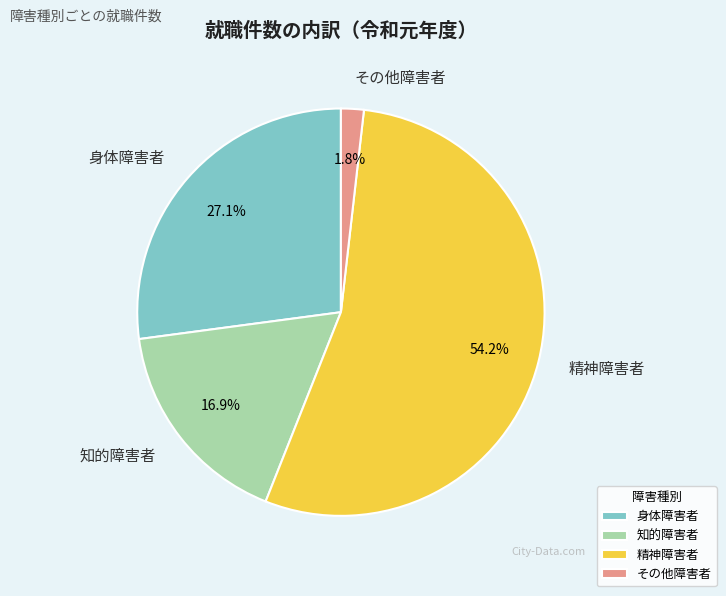

Which category has the biggest portion of the pie?

精神障害者